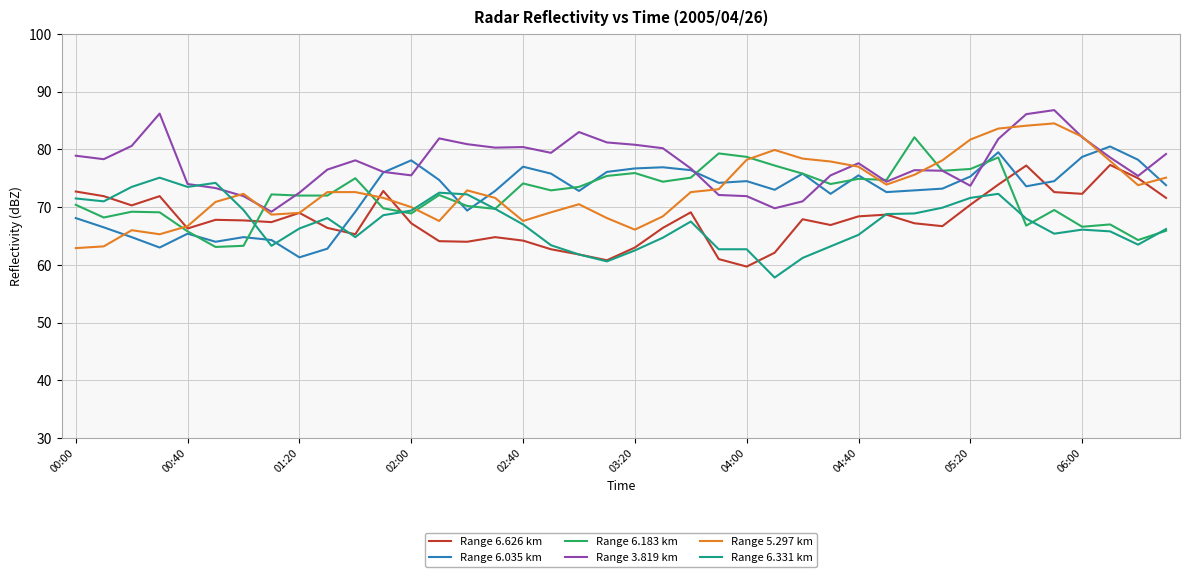

Which series has the largest total across all categories?

Range 3.819 km